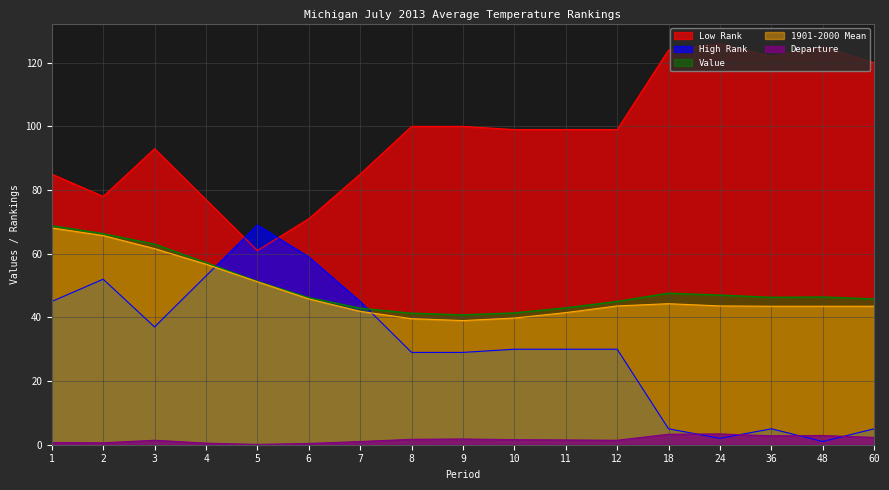

What are all the series names shown in the legend?

Low Rank, High Rank, Value, 1901-2000 Mean, Departure